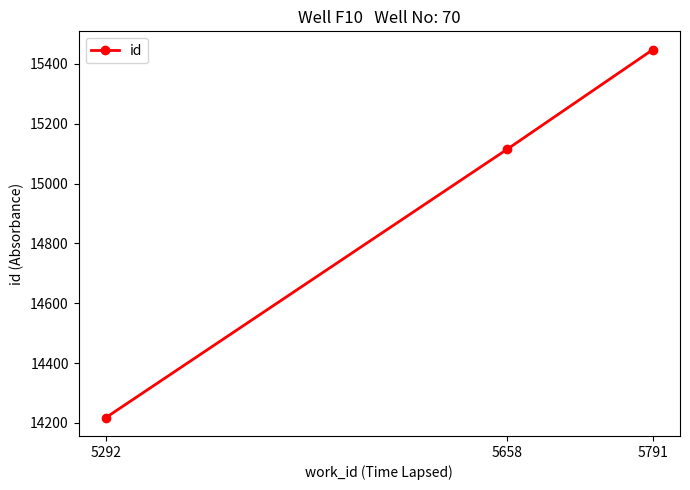

How many categories are shown in the chart?

3